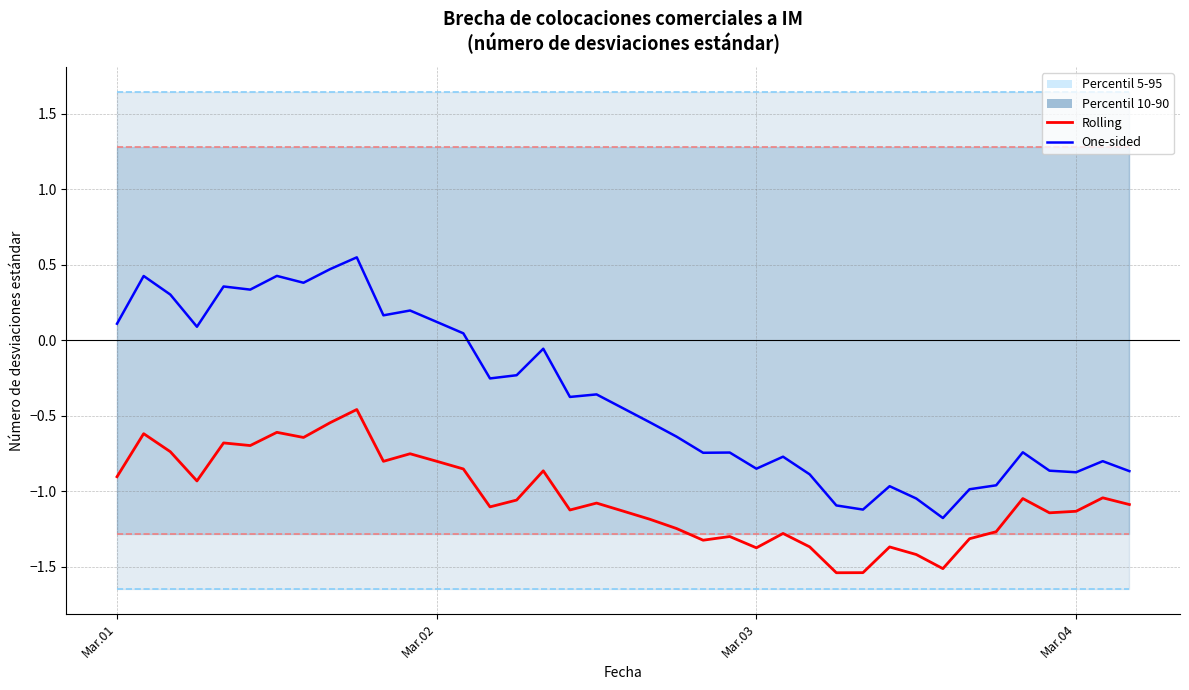

Is it true that One-sided equals -0.9 at Mar.04?

True